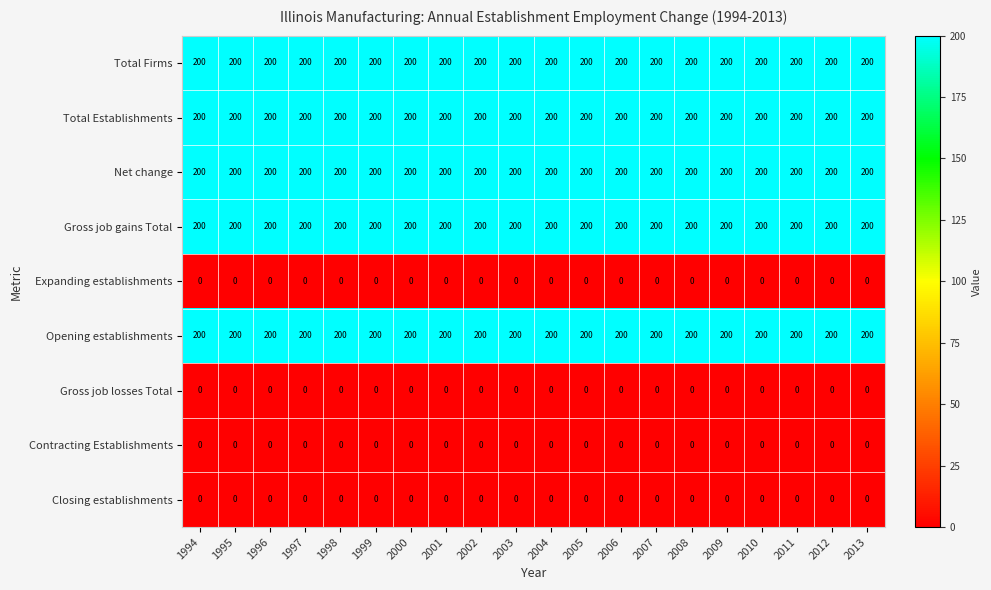

What is the total value across all series at 1997?

1000